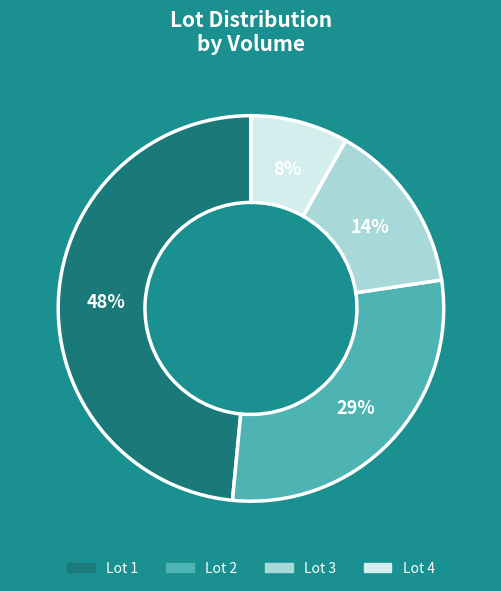

Does any single category account for the majority?

No